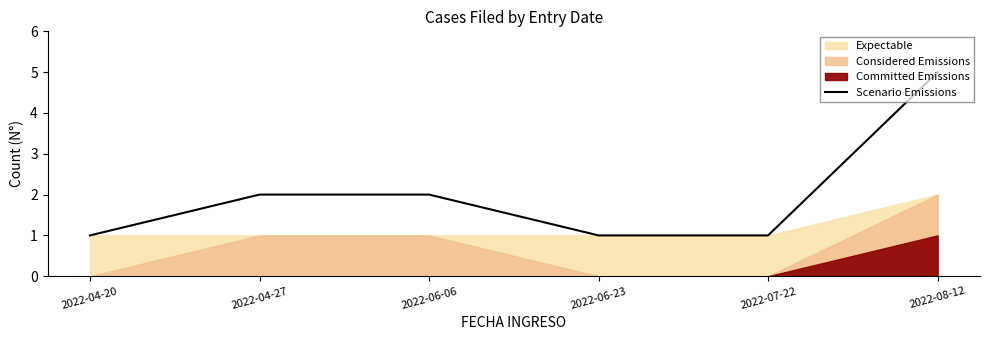

What is the ratio of the value at 2022-04-20 to the value at 2022-07-22?

1.0